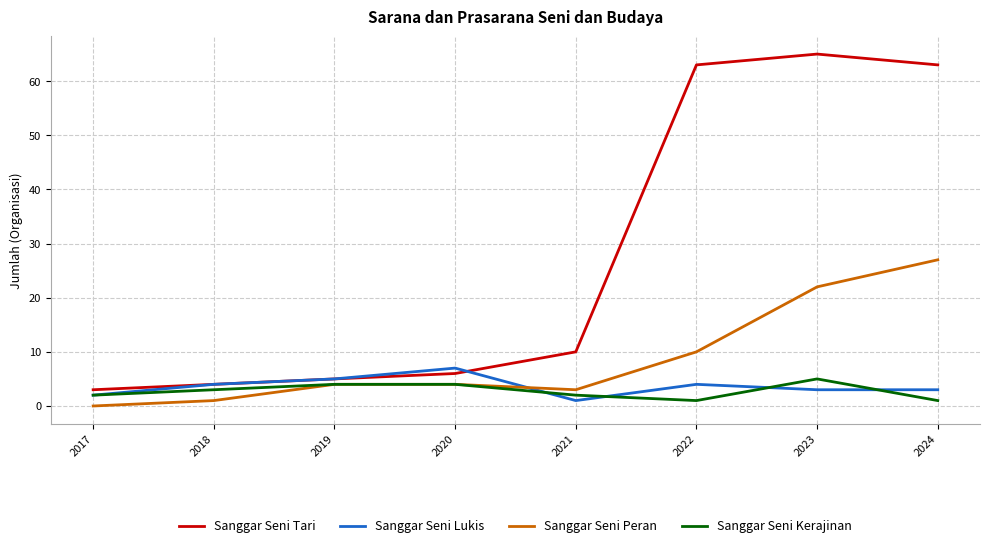

Reading left to right, transcribe all the data shown in this chart.

Sanggar Seni Tari: 3	4	5	6	10	63	65	63
Sanggar Seni Lukis: 2	4	5	7	1	4	3	3
Sanggar Seni Peran: 0	1	4	4	3	10	22	27
Sanggar Seni Kerajinan: 2	3	4	4	2	1	5	1